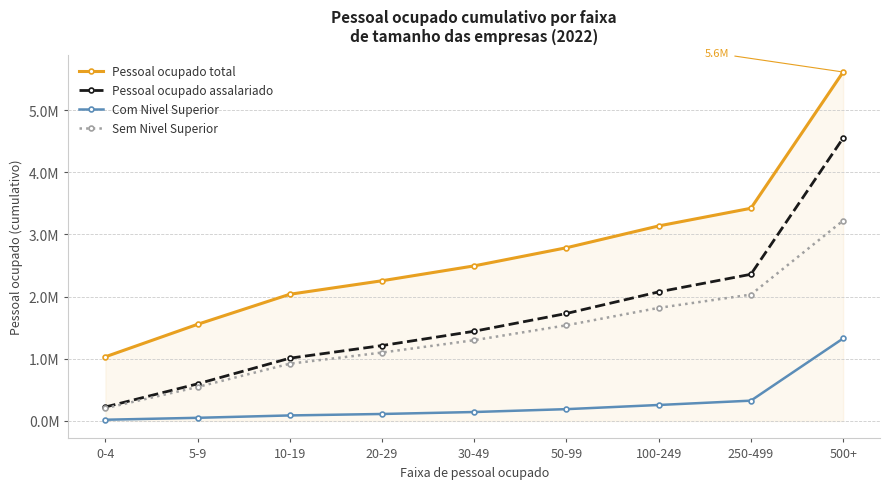

At 500+, list the series in order from largest to smallest.

Pessoal ocupado total, Pessoal ocupado assalariado, Sem Nivel Superior, Com Nivel Superior